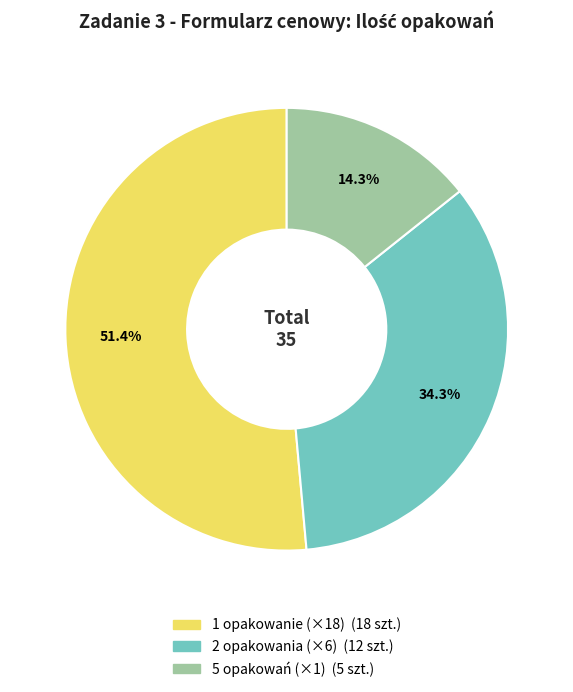

How many slices are in this pie chart?

3